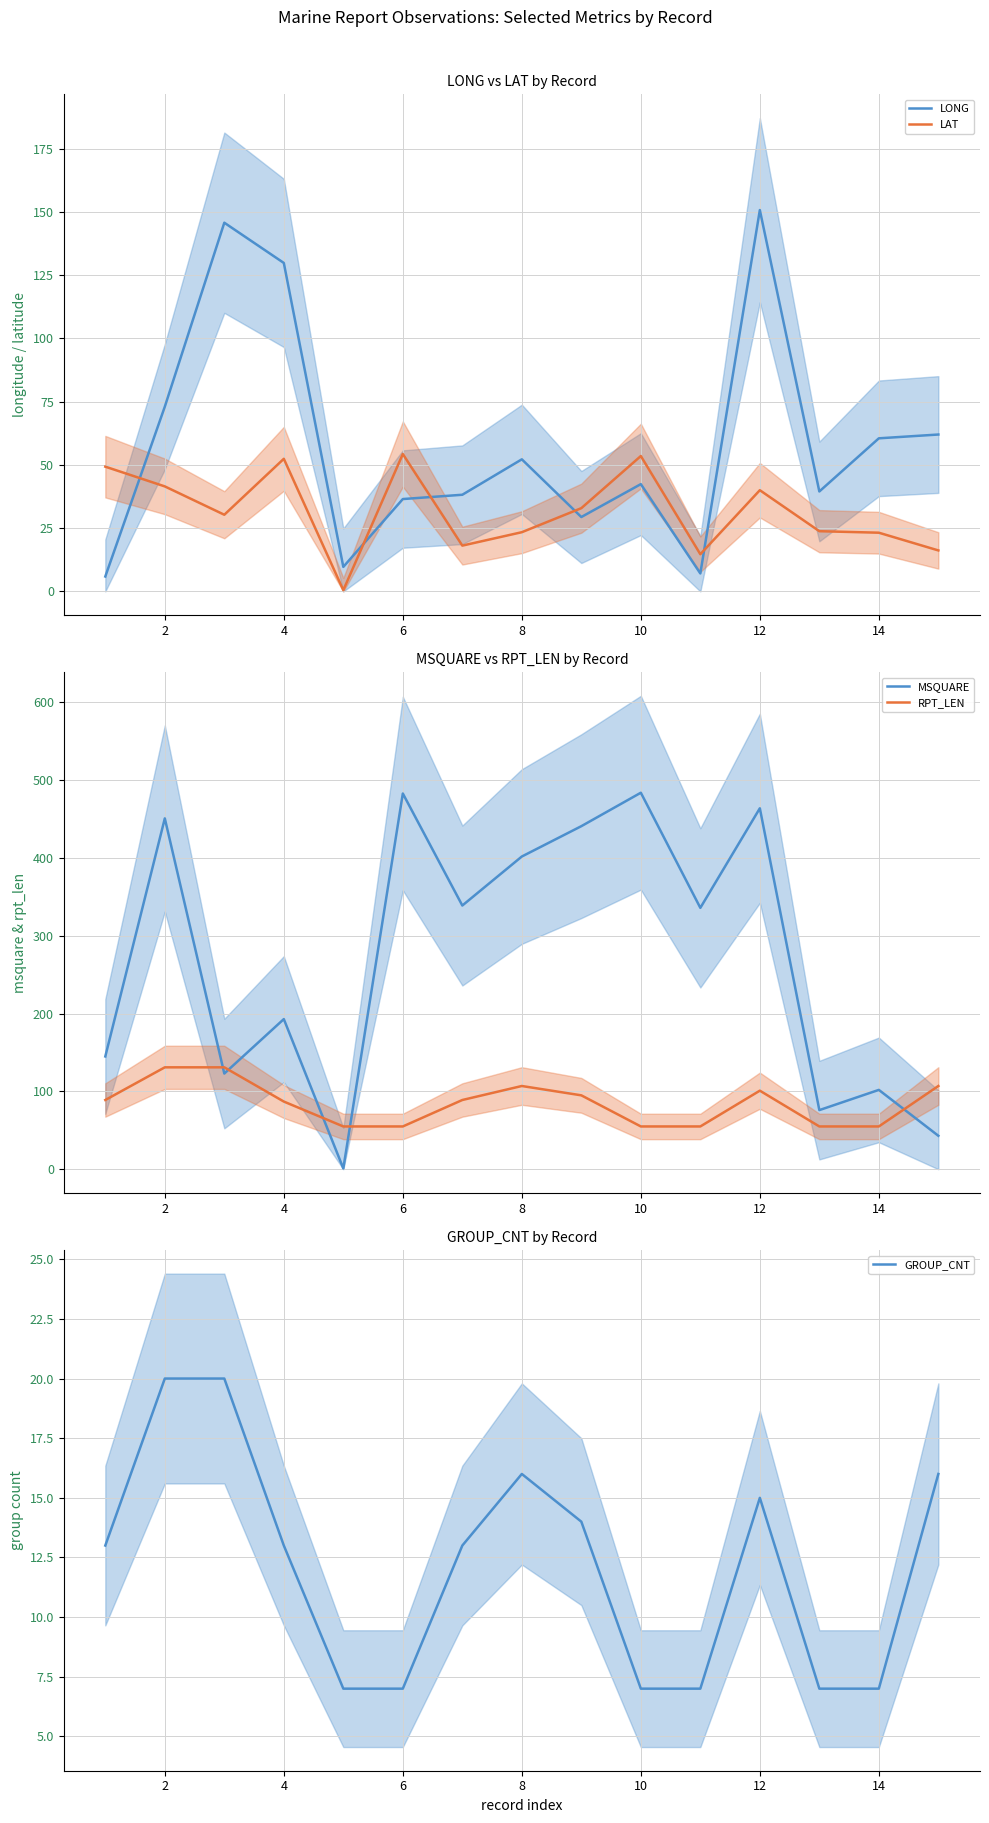

What is the difference between the LAT values at 8 and 2?

18.1